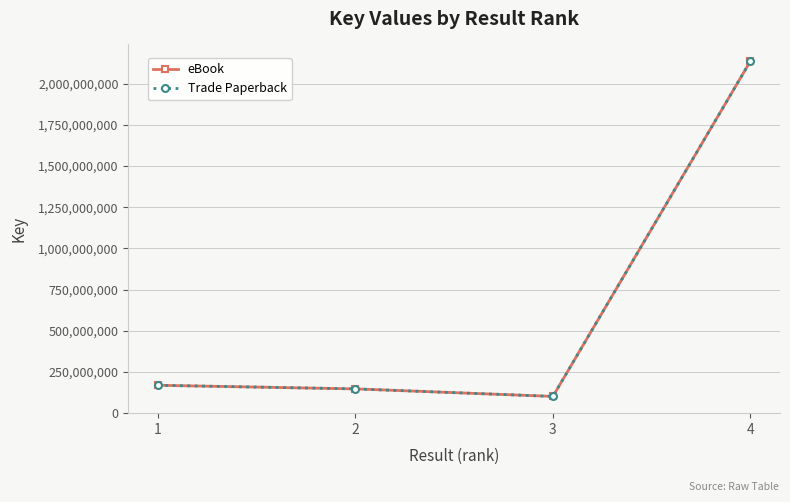

True or false: Trade Paperback has more than 1 interior local peaks.

False